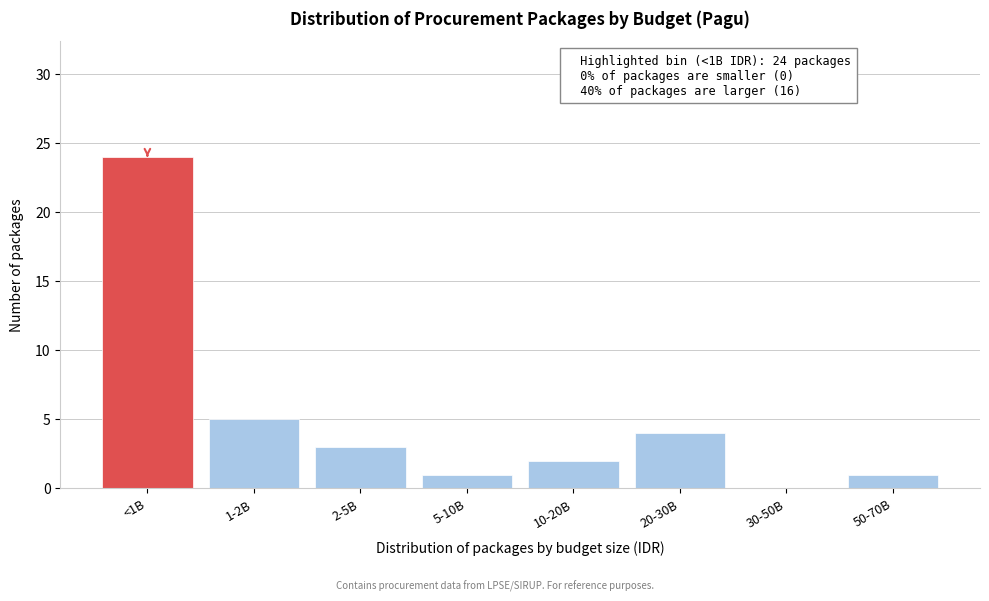

Reading left to right, transcribe all the data shown in this chart.

<1B=24	1-2B=5	2-5B=3	5-10B=1	10-20B=2	20-30B=4	30-50B=0	50-70B=1